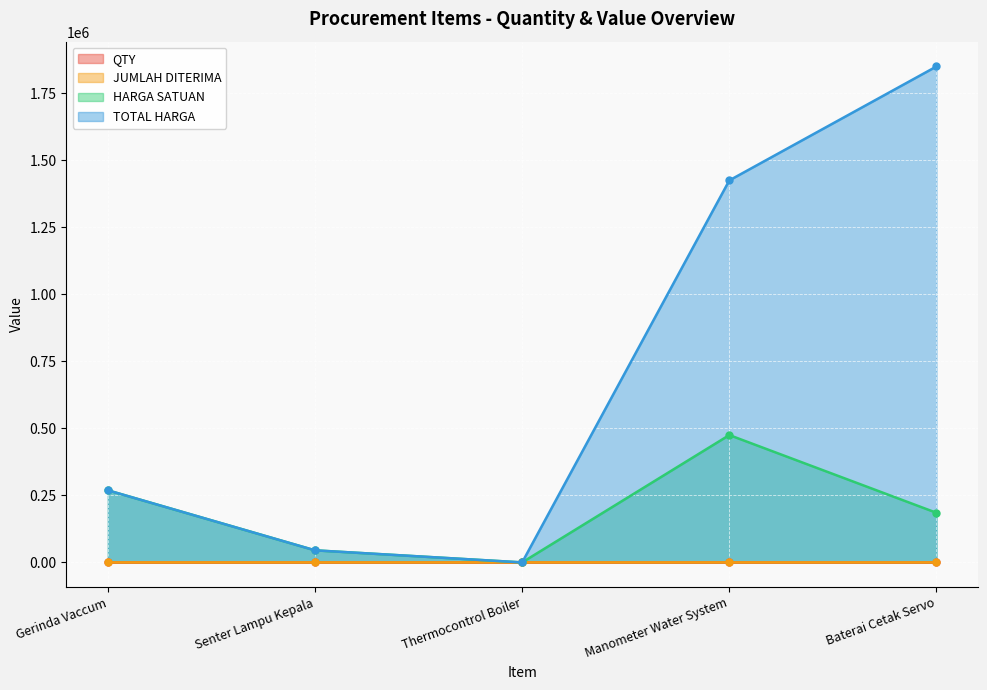

What is the difference between the maximum and minimum values in the TOTAL HARGA series?

1850000